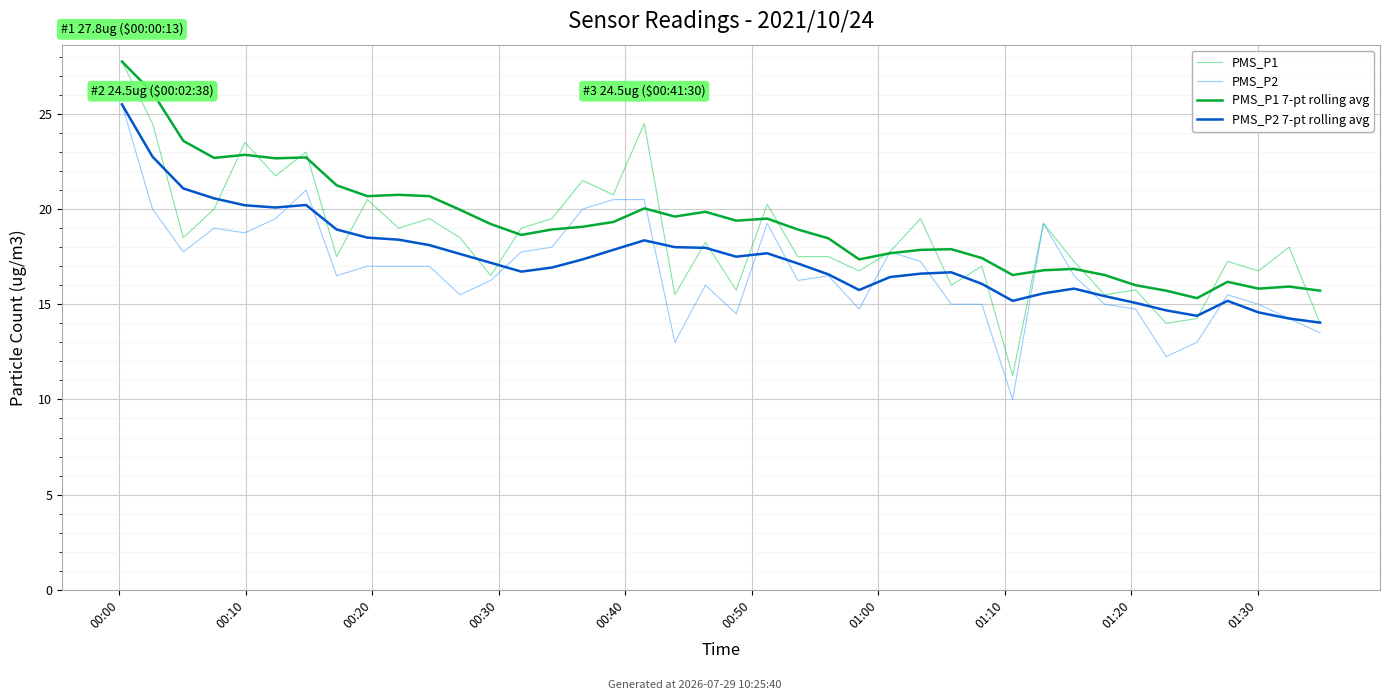

True or false: PMS_P2 7-pt rolling avg has more than 2 interior local peaks.

True